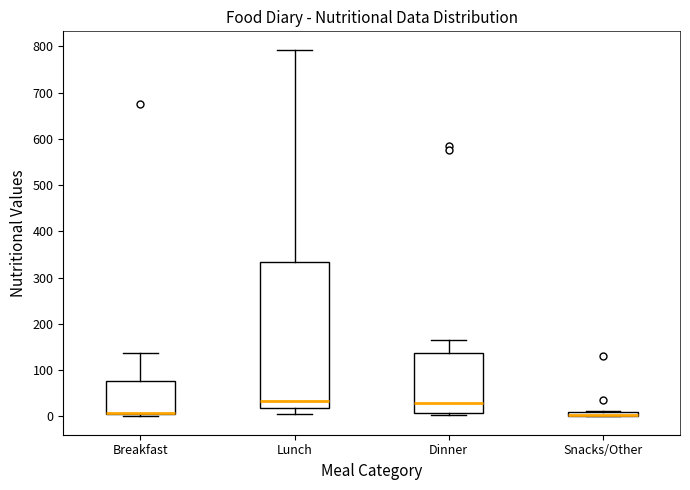

Comparing the boxes themselves (not the whiskers), which one is the tallest?

Lunch